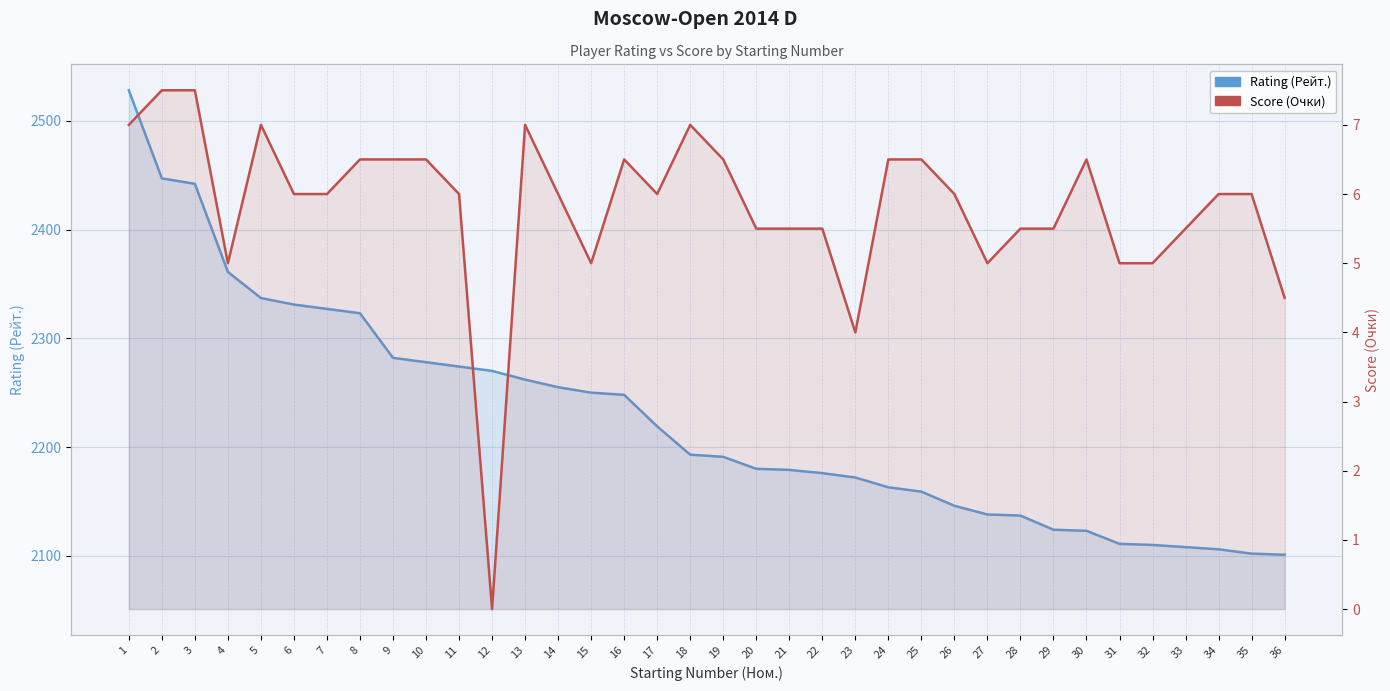

What is the spread (max minus min) of values at 1?

2521.0